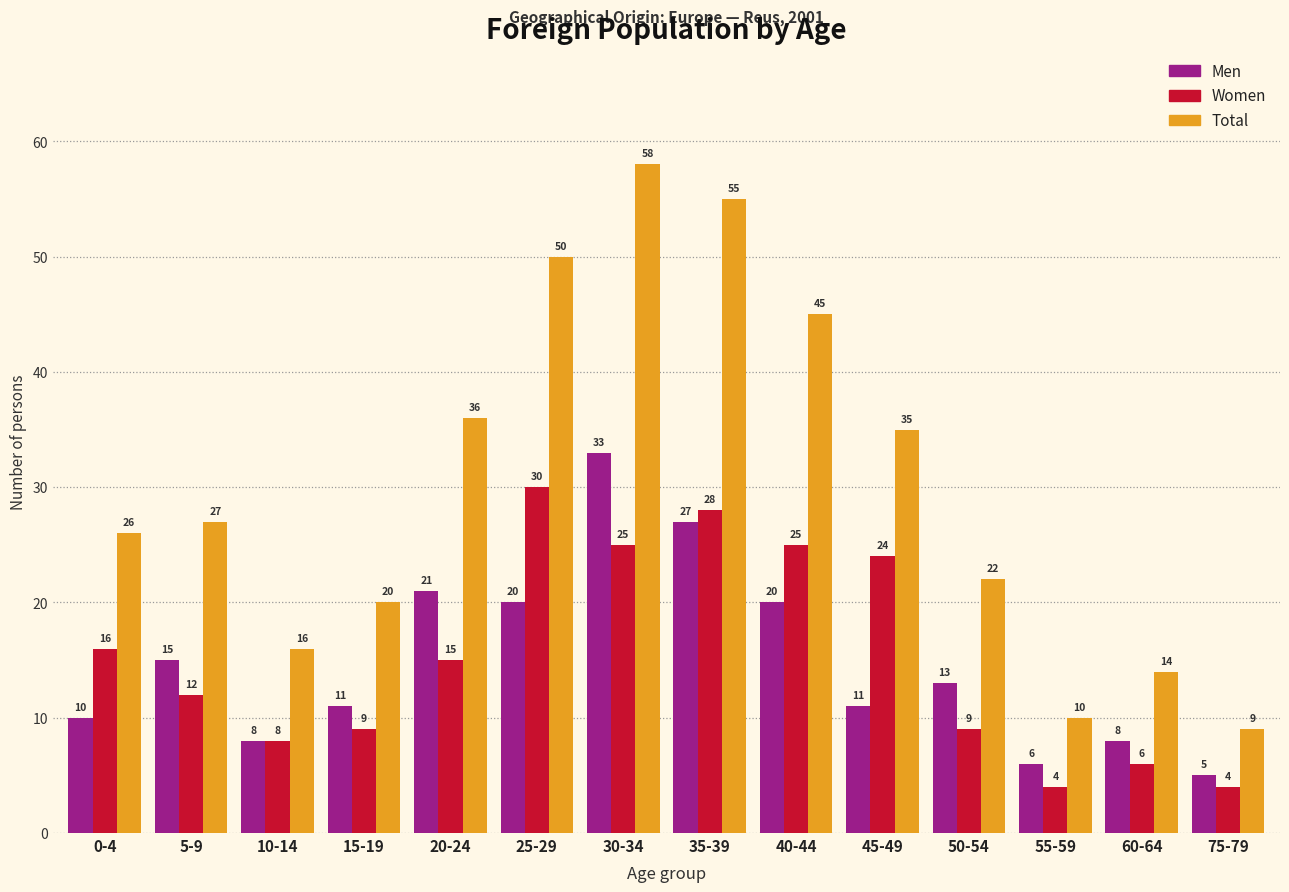

The Men series shows 6 at 55-59. True or false?

True